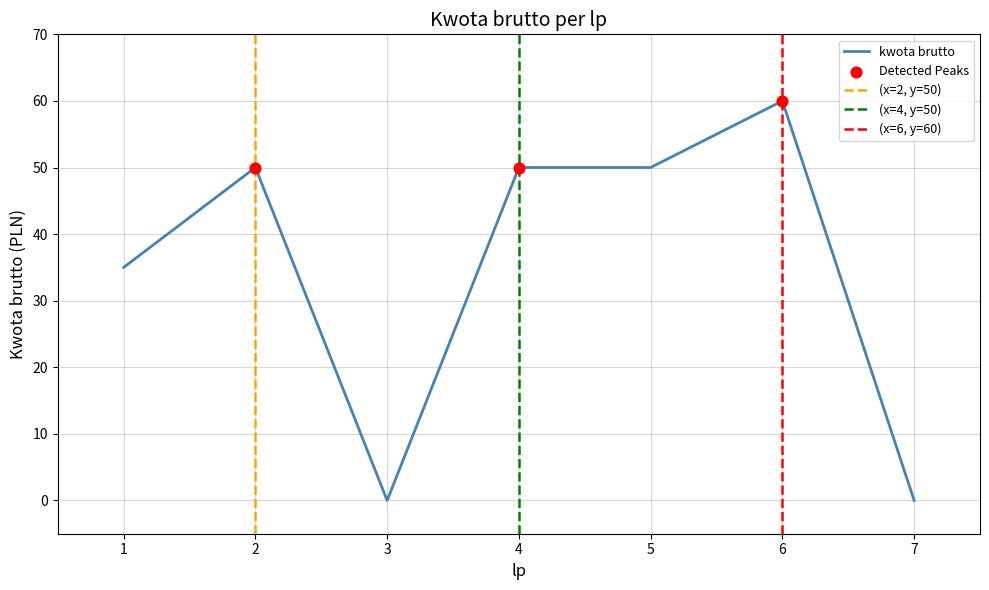

Approximately how many times larger is the value at 2 compared to 4?

1.0